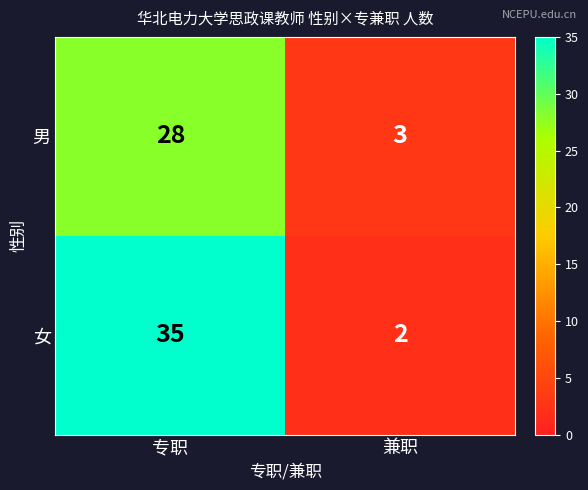

What is the difference between the highest and lowest values at 兼职?

1